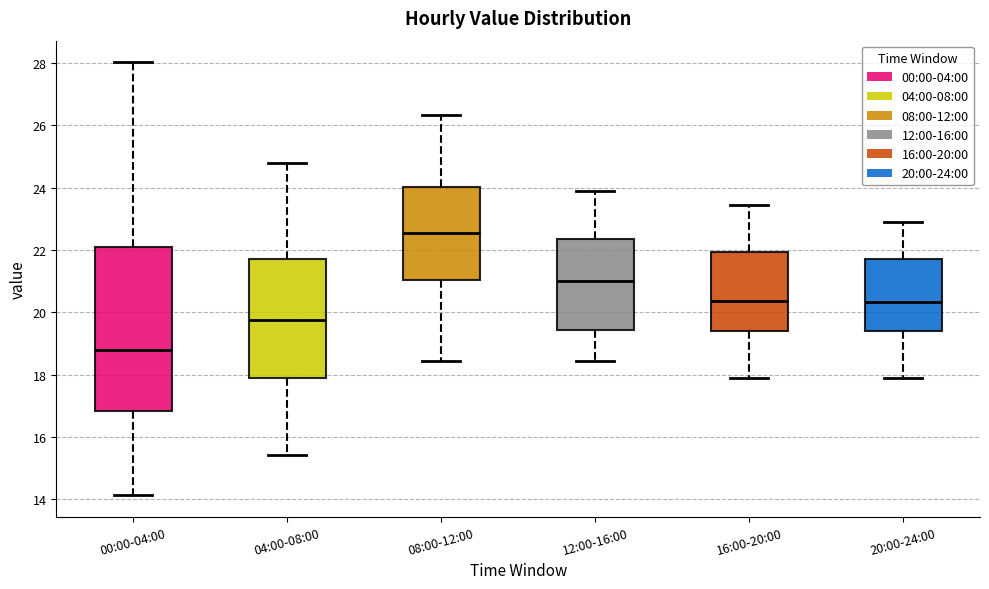

Which box's median line is the highest?

08:00-12:00